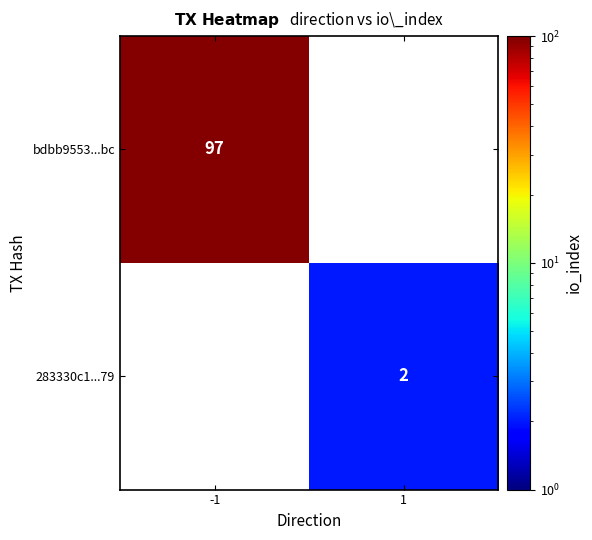

True or false: bdbb9553...bc has a value of 67 at -1.

False